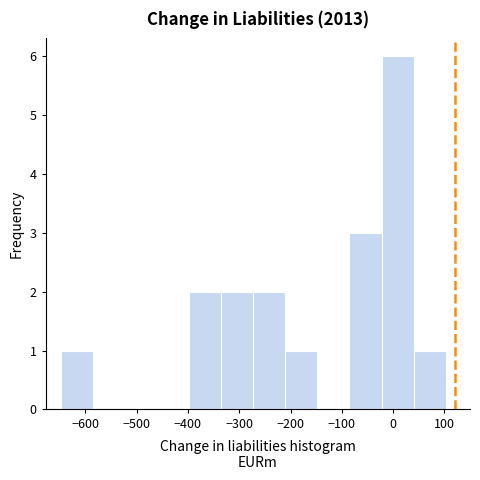

Reading left to right, transcribe this chart: for each bar, give the range it covers on the x-axis and its height. Neither the bar edges nor the heights are printed on the chart, so give them approximately, as read against the axes.

-650 to -590: 1
-590 to -520: 0
-520 to -460: 0
-460 to -400: 0
-400 to -340: 2
-340 to -270: 2
-270 to -210: 2
-210 to -150: 1
-150 to -90: 0
-90 to -20: 3
-20 to 40: 6
40 to 100: 1